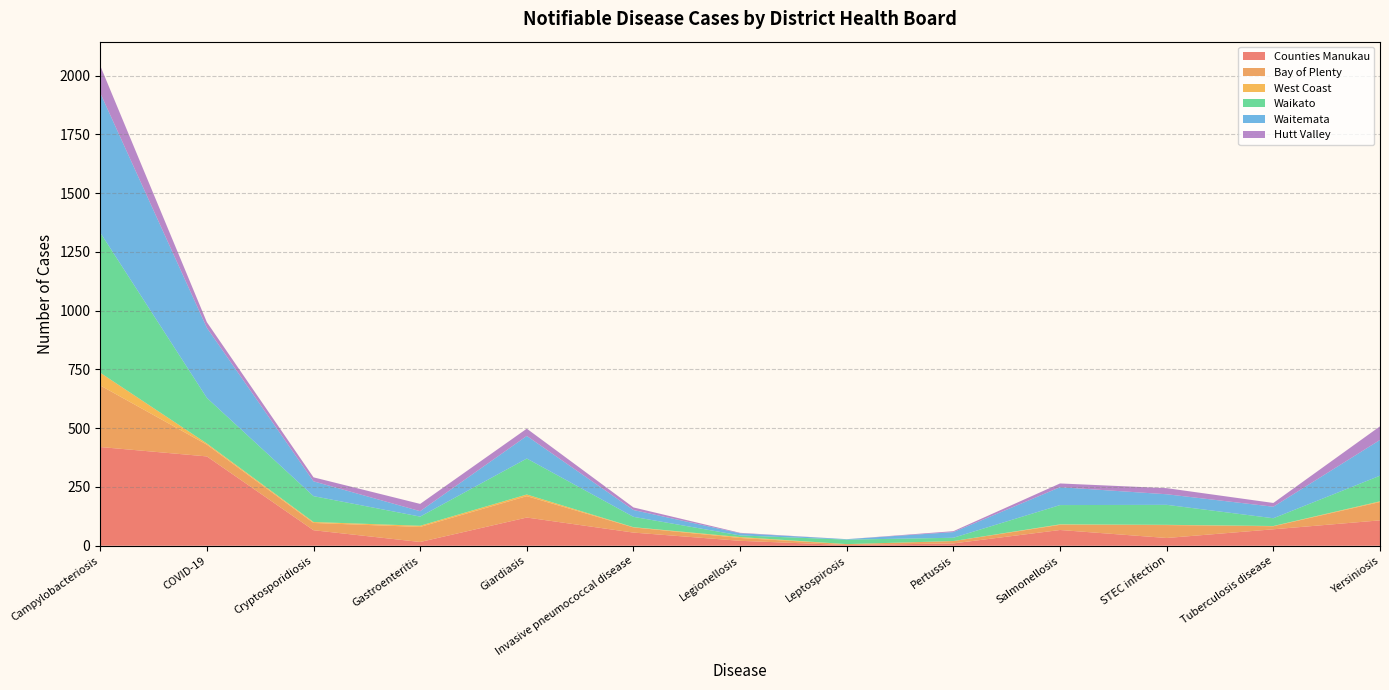

Reading right to left, extract all data points from this chart.

Counties Manukau: 108	70	33	67	10	3	21	56	120	16	66	380	420
Bay of Plenty: 78	13	55	22	10	4	12	22	91	64	31	50	262
West Coast: 3	1	1	2	0	0	4	1	7	5	4	5	54
Waikato: 109	33	85	82	14	19	7	44	153	39	110	194	596
Waitemata: 152	49	45	76	24	2	9	29	96	23	63	298	594
Hutt Valley: 58	16	26	16	4	0	2	11	31	31	17	24	116